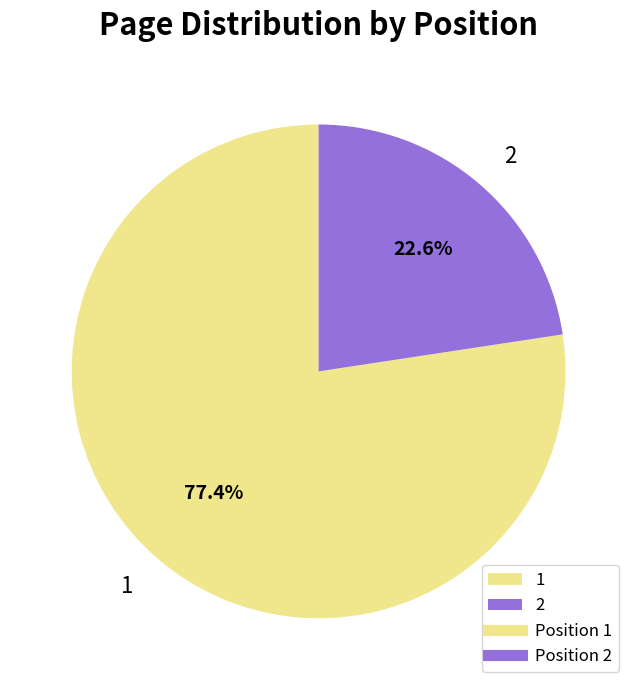

Rank the categories by value from highest to lowest.

1, 2